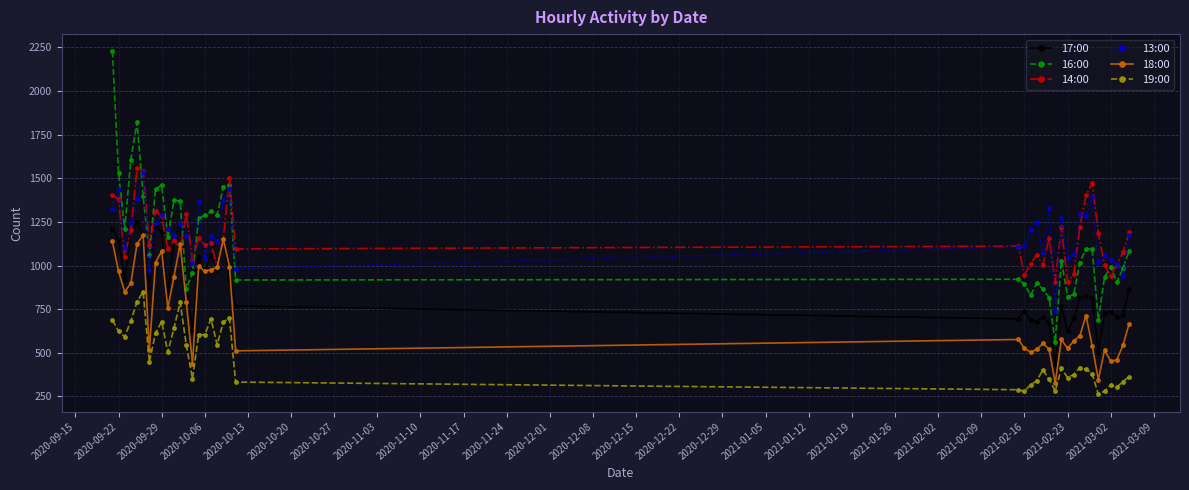

What are all the series names shown in the legend?

17:00, 16:00, 14:00, 13:00, 18:00, 19:00